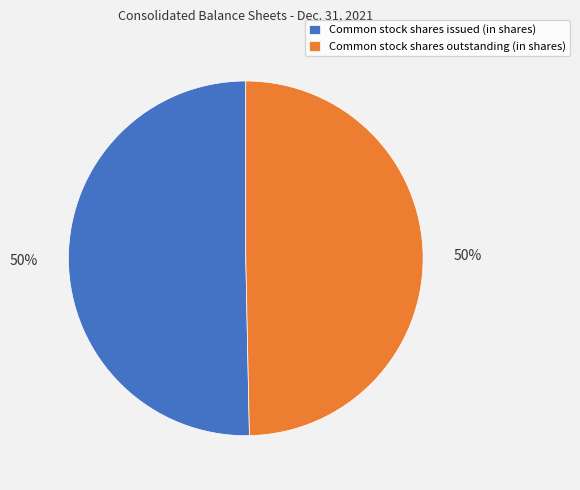

The Common stock shares outstanding (in shares) slice represents 41% of the pie. True or false?

False